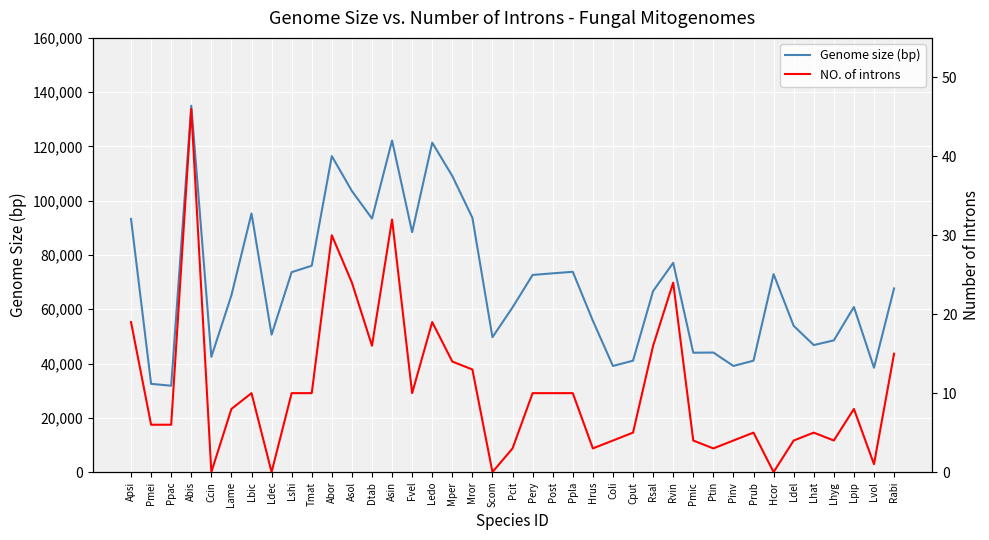

What position from the left is Asol?

12